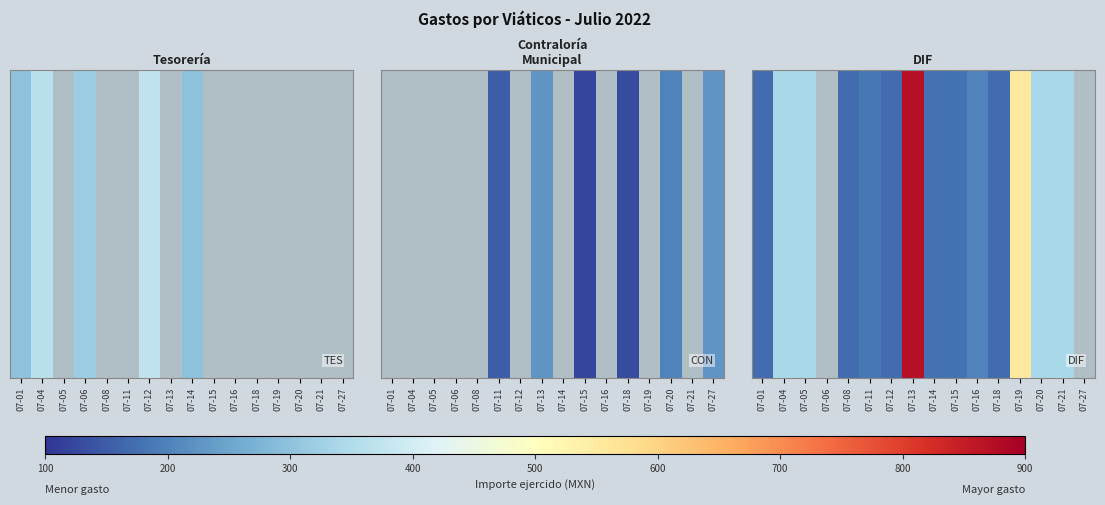

How many values are below 180?

5